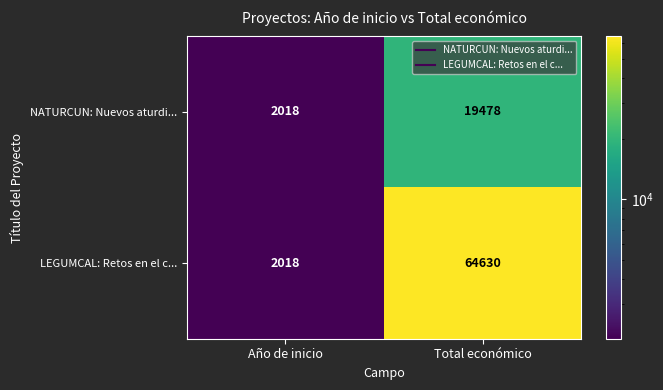

At how many categories does at least one series exceed 36850?

1